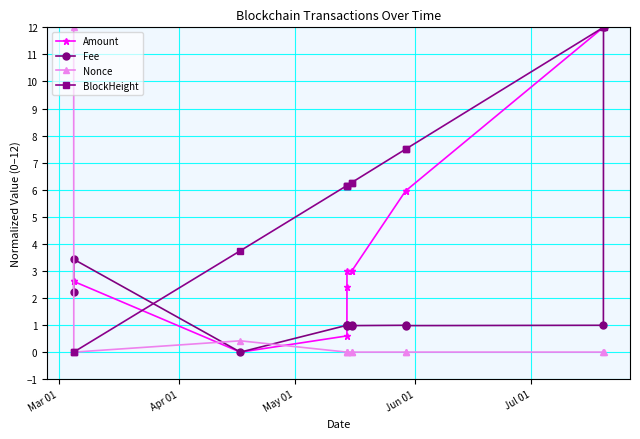

How many lines are shown in the chart?

4